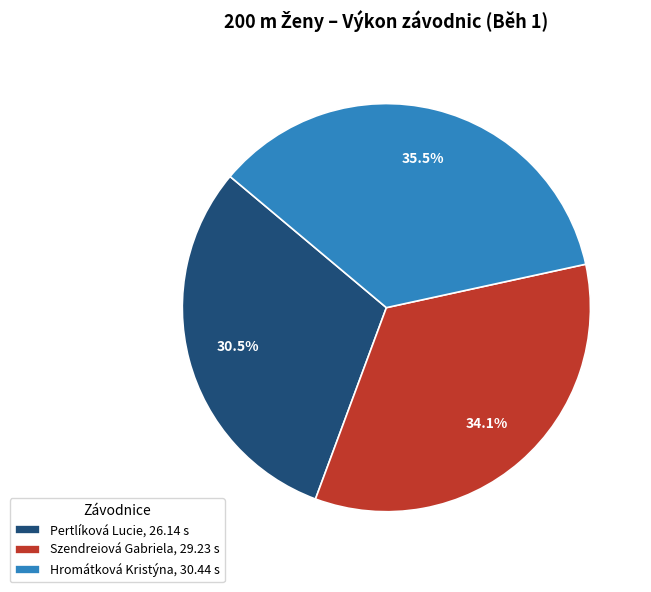

Does any single category account for the majority?

No